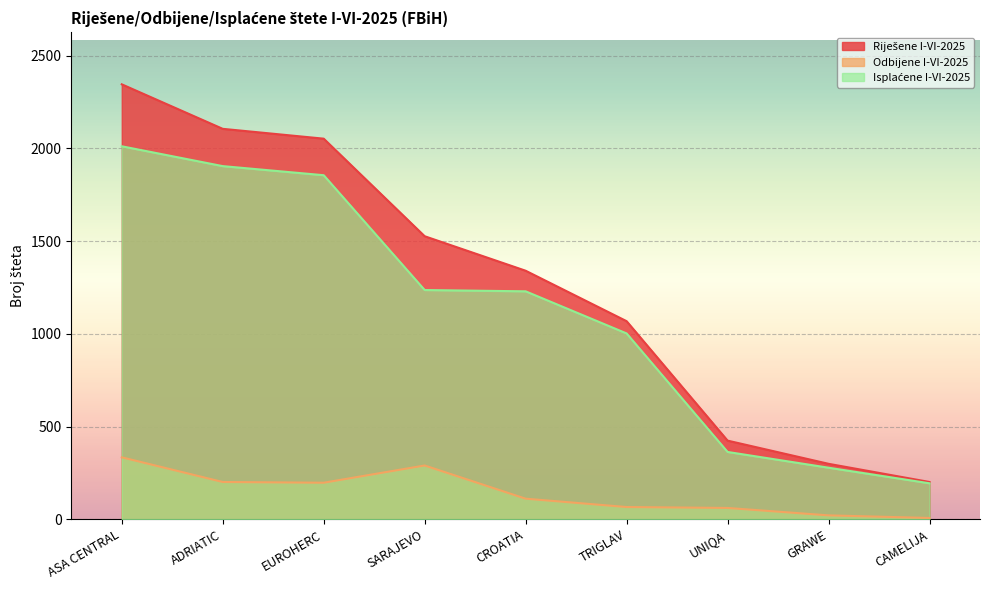

Which category has the lowest value in the Riješene I-VI-2025 series?

CAMELIJA